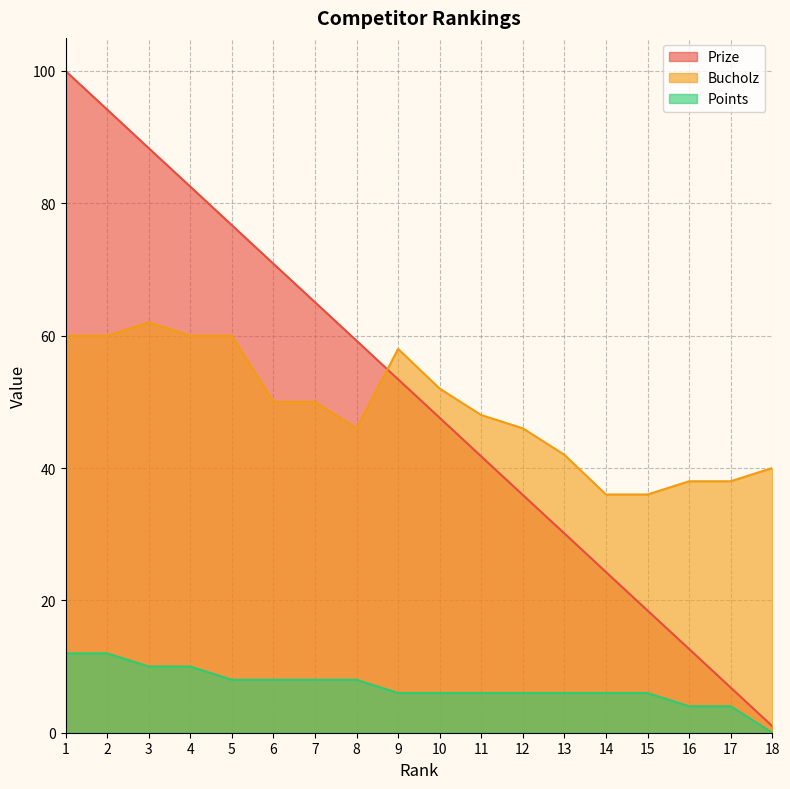

The Bucholz series shows 60.0 at 4. True or false?

True